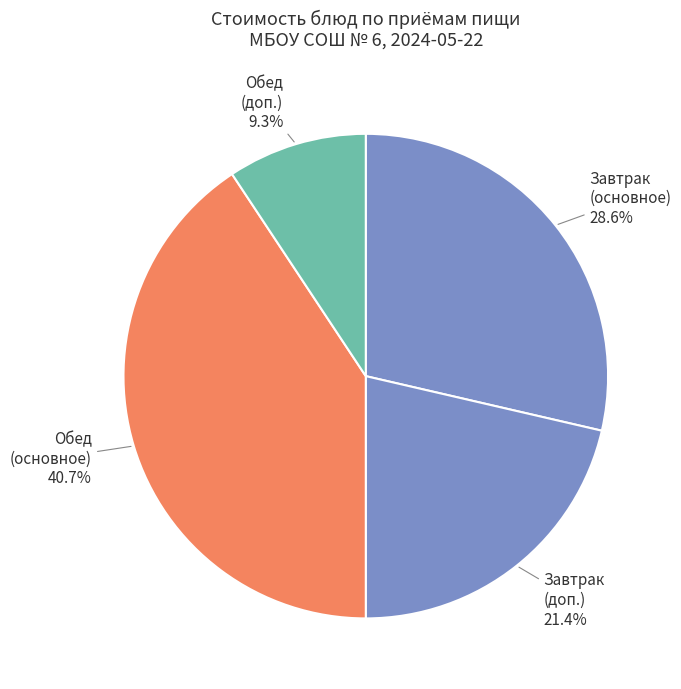

Is Завтрак (основное) the majority of the pie?

No